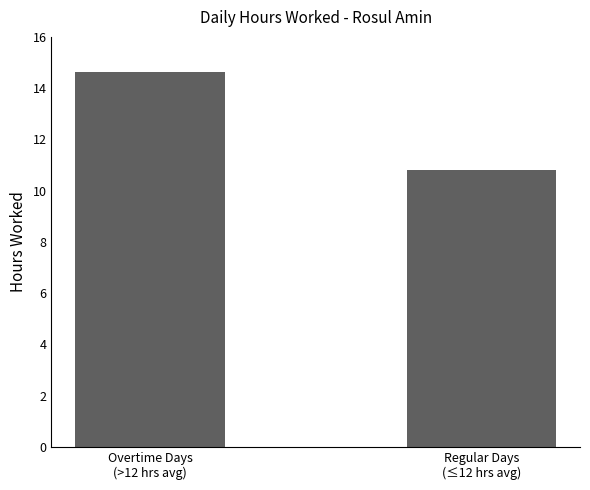

At which category does the chart reach its minimum across all series?

Regular Days
(≤12 hrs avg)